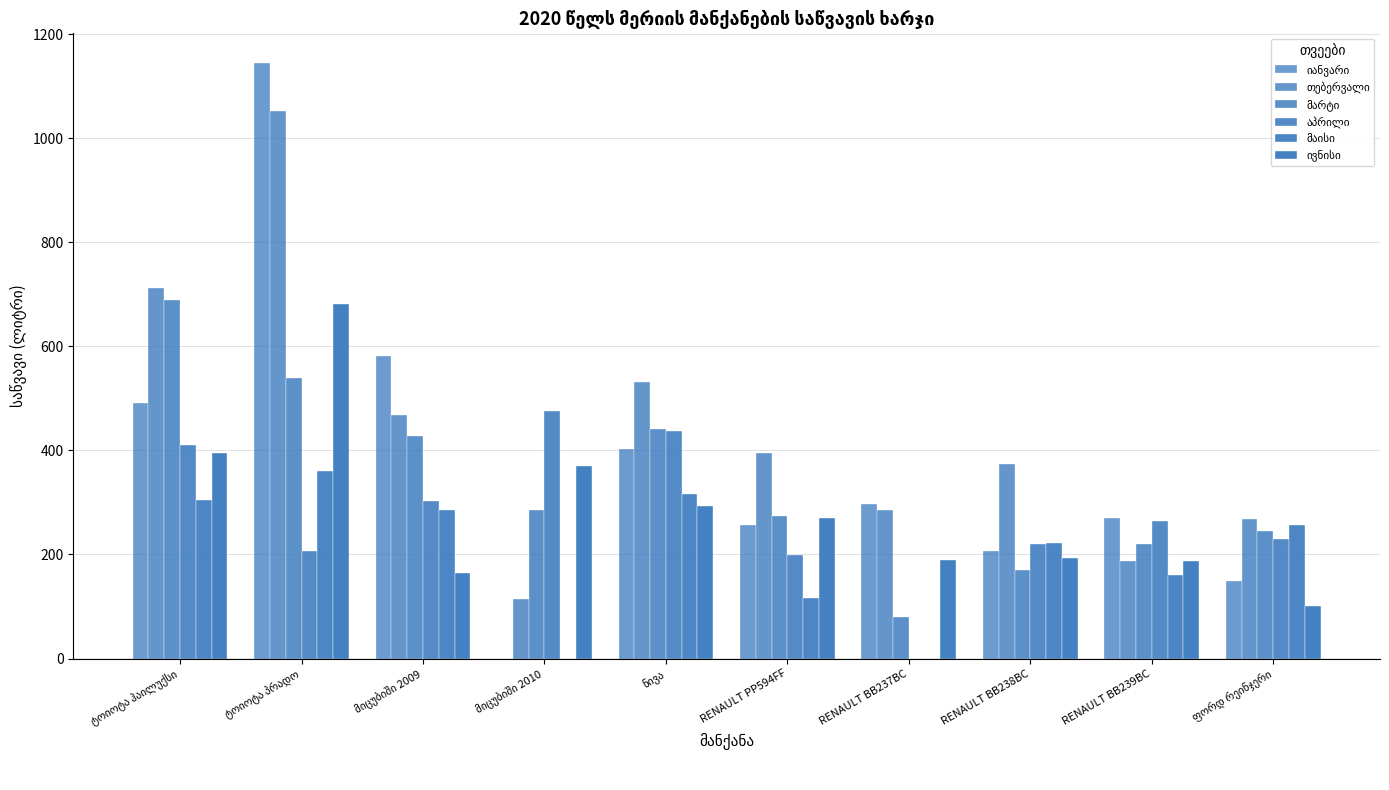

What is the value of the თებერვალი bar at the 1st from the left?

712.5